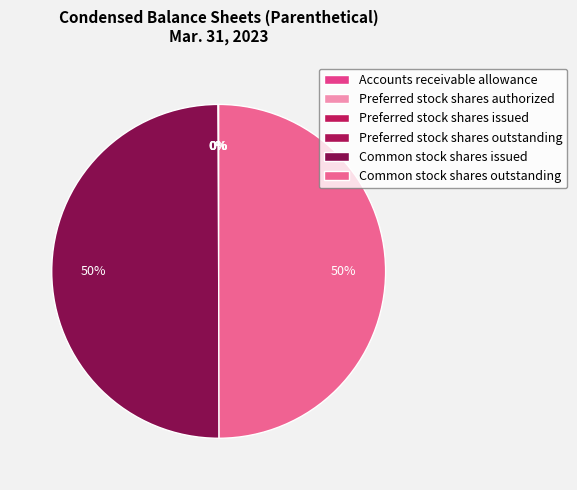

Which category has the biggest portion of the pie?

Common stock shares issued